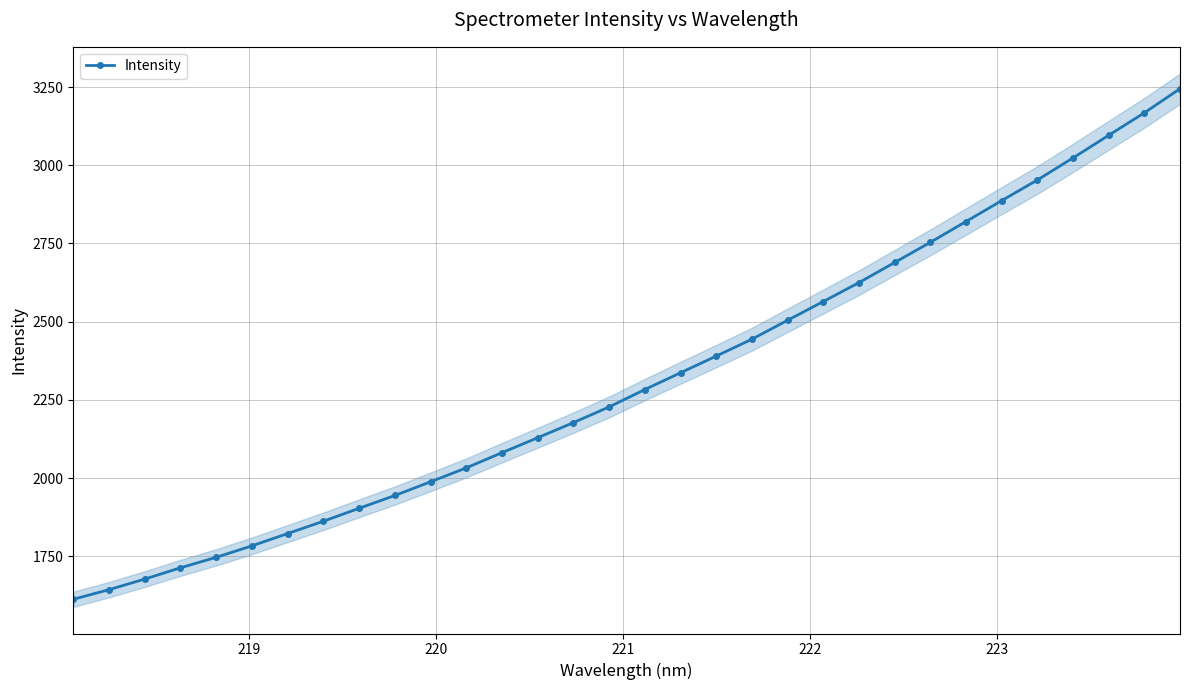

What is the value of the Intensity point at the 12th from the left?

2032.7